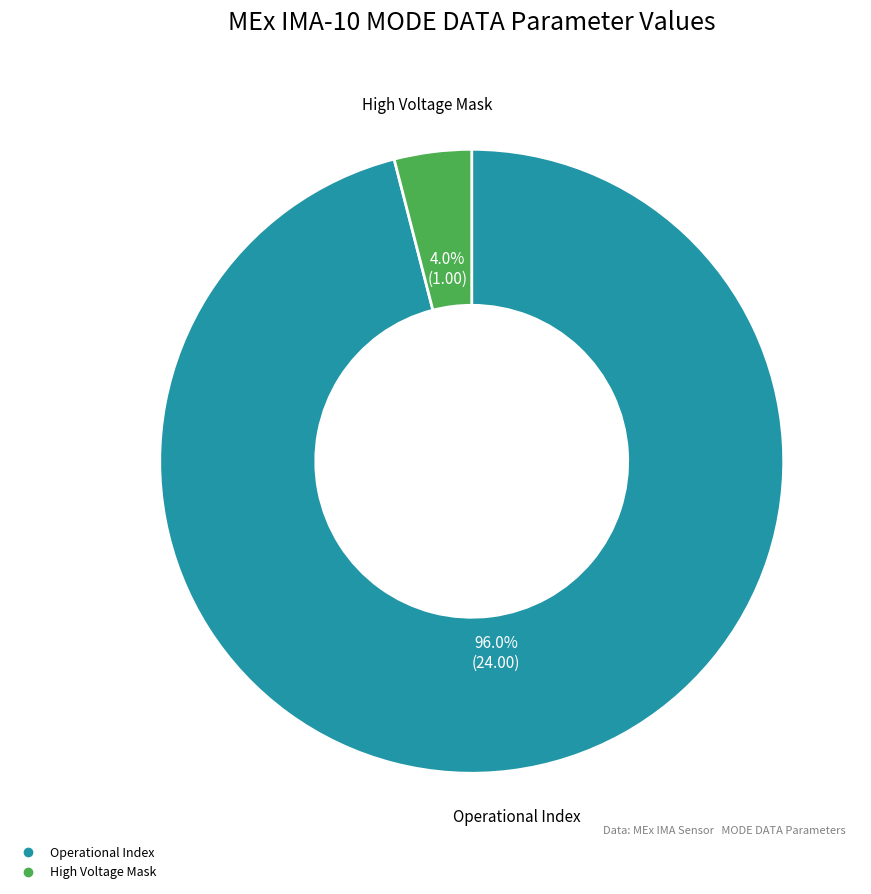

Is there any slice that represents more than half of the pie?

Yes